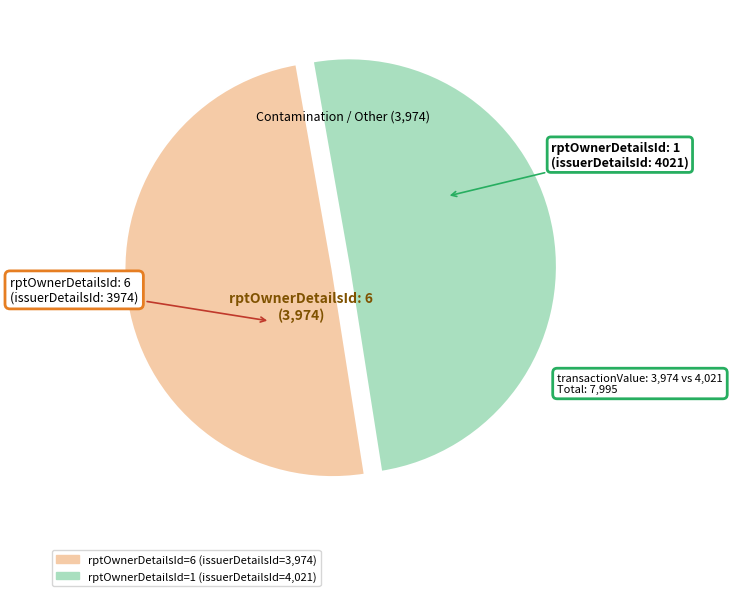

Is there a majority slice in this chart?

Yes